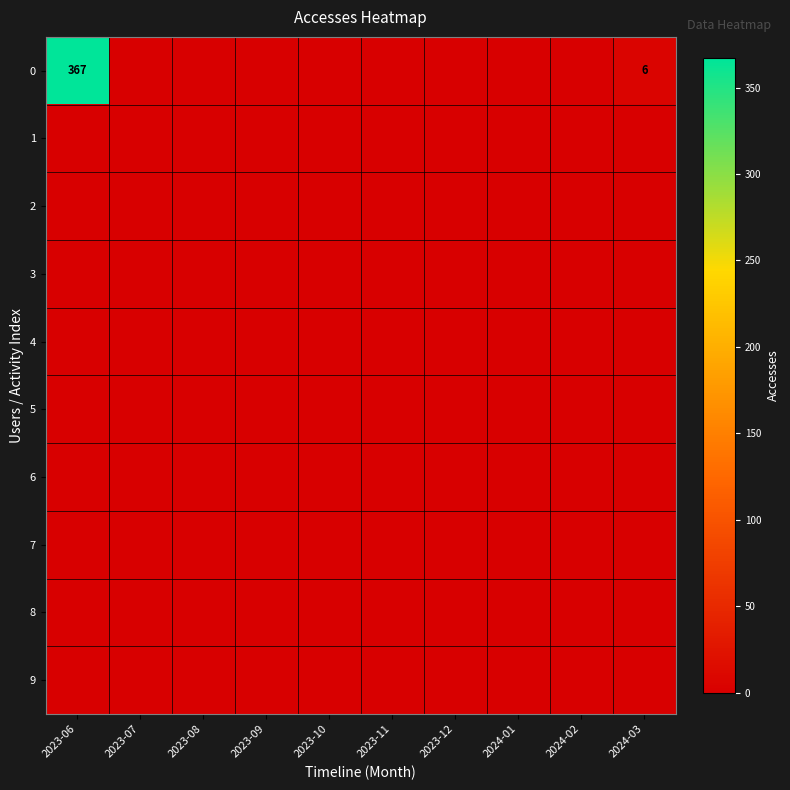

Which category has the highest value in the 5 series?

2023-06